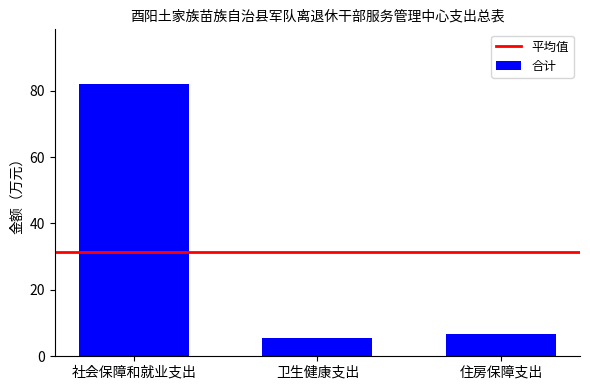

Rank the categories by value from lowest to highest.

卫生健康支出, 住房保障支出, 社会保障和就业支出